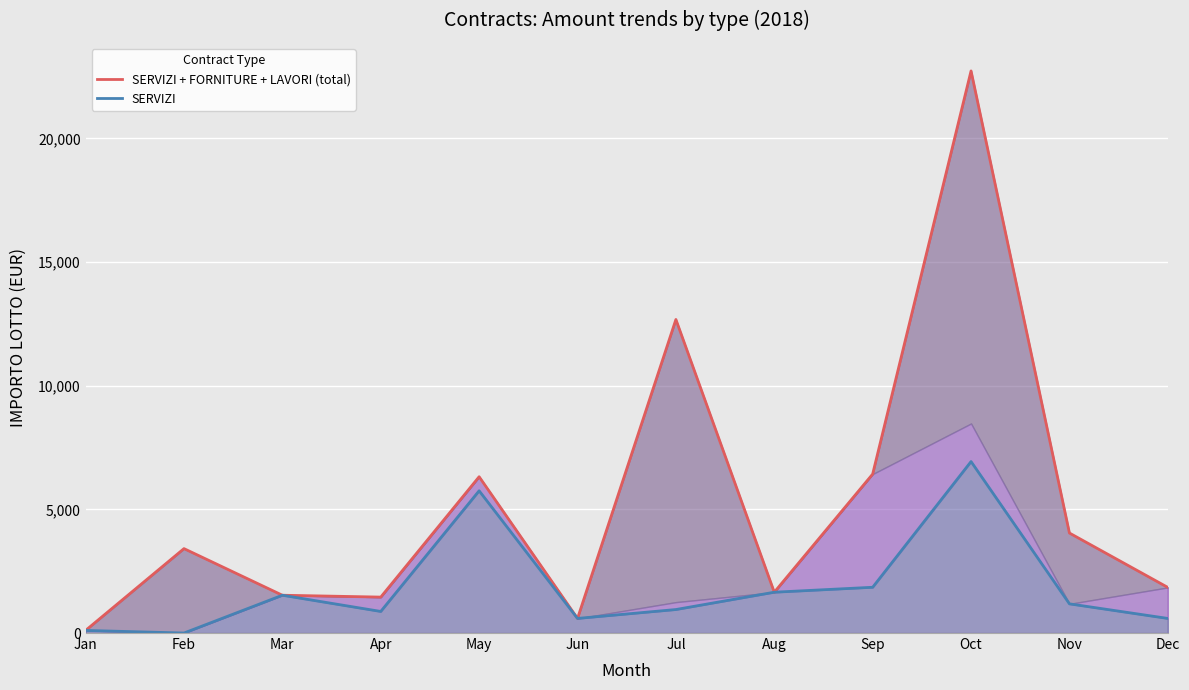

What is the greatest value displayed?

22724.0